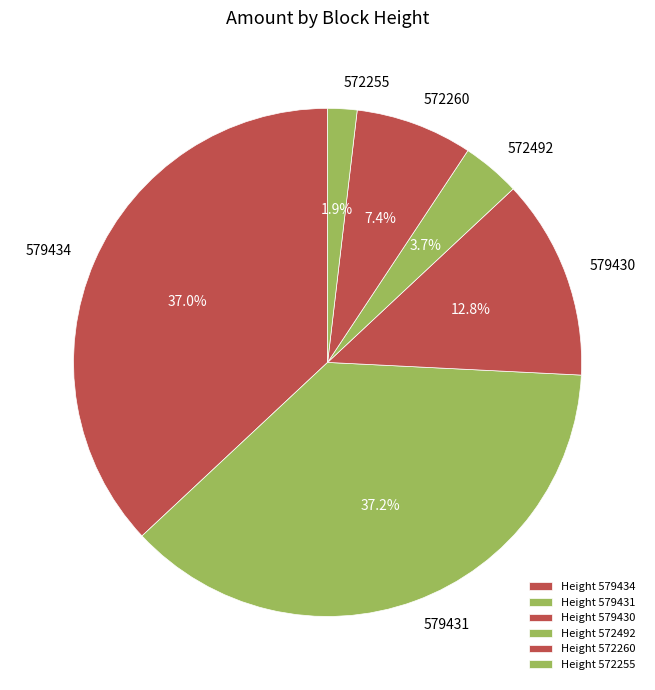

Is the sum of 572260 and 579431 greater than half?

No